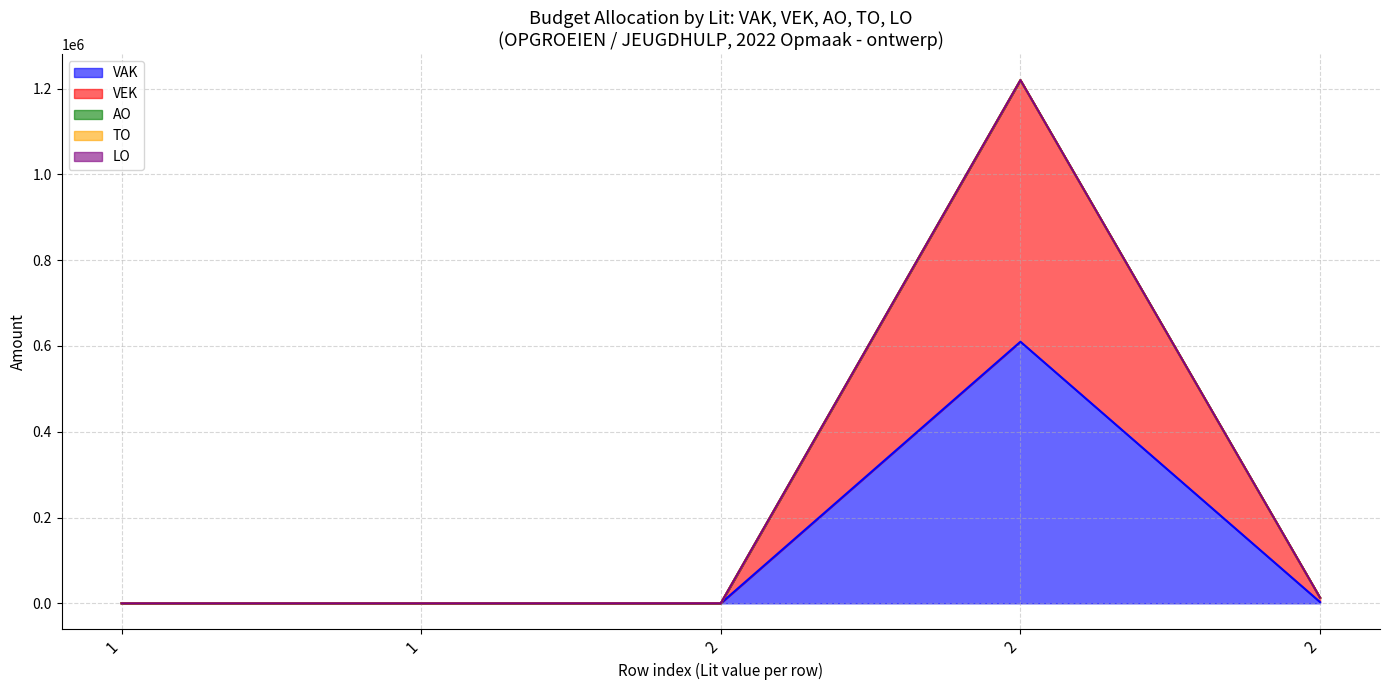

Which series has the widest spread of values?

VAK